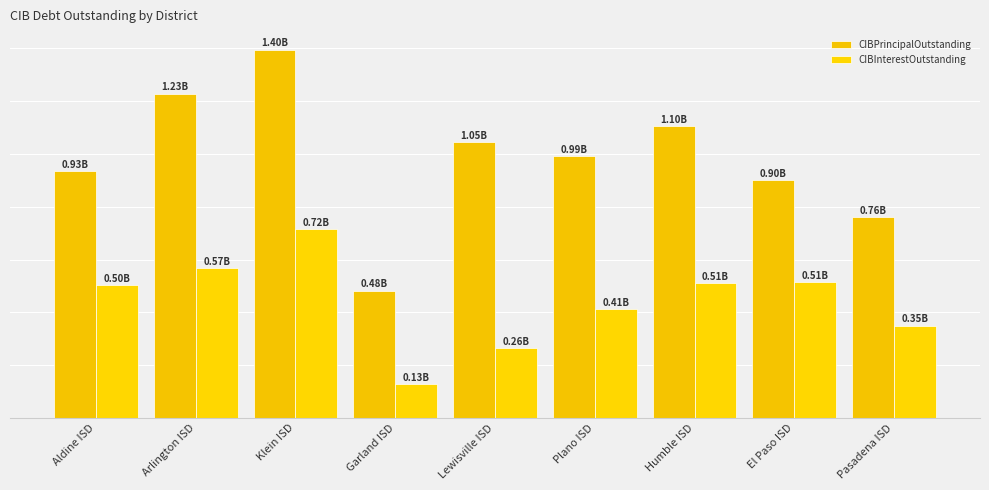

Are the bars horizontal?

No